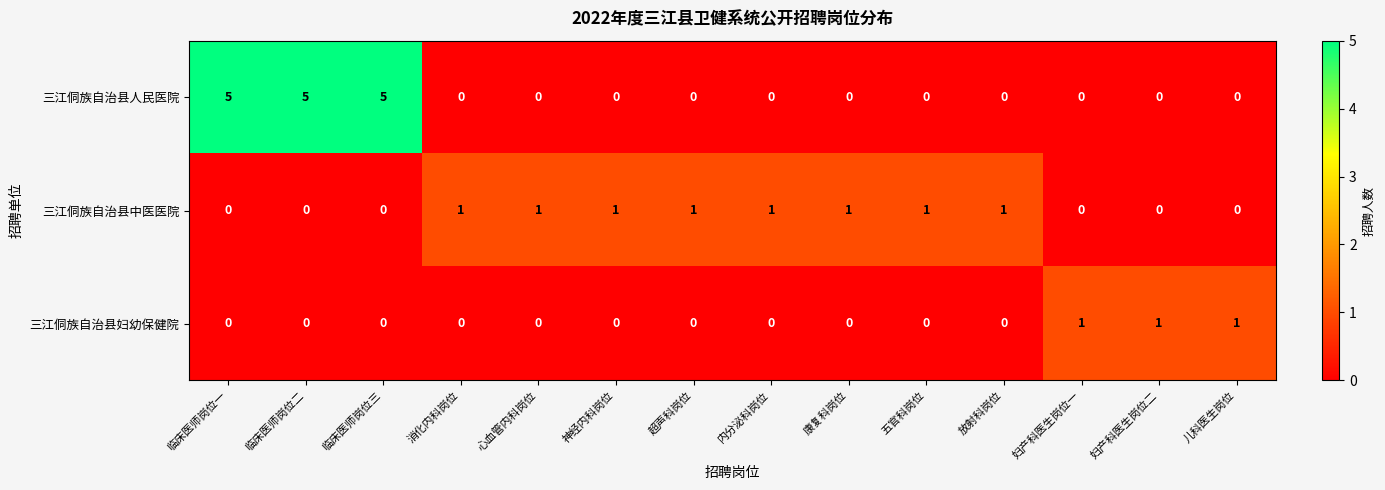

At how many categories does at least one series exceed 4?

3